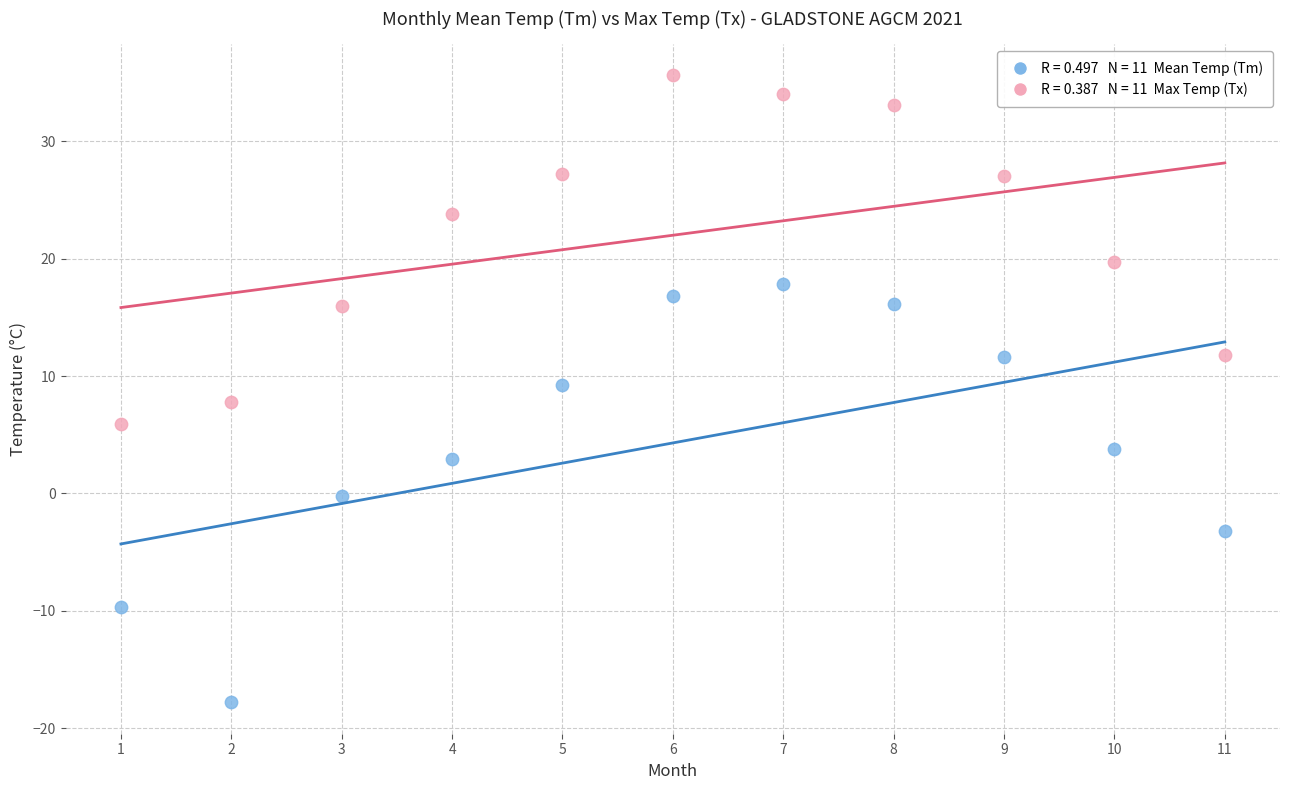

Across all data points, what is the range of X values (max minus min)?

10.0